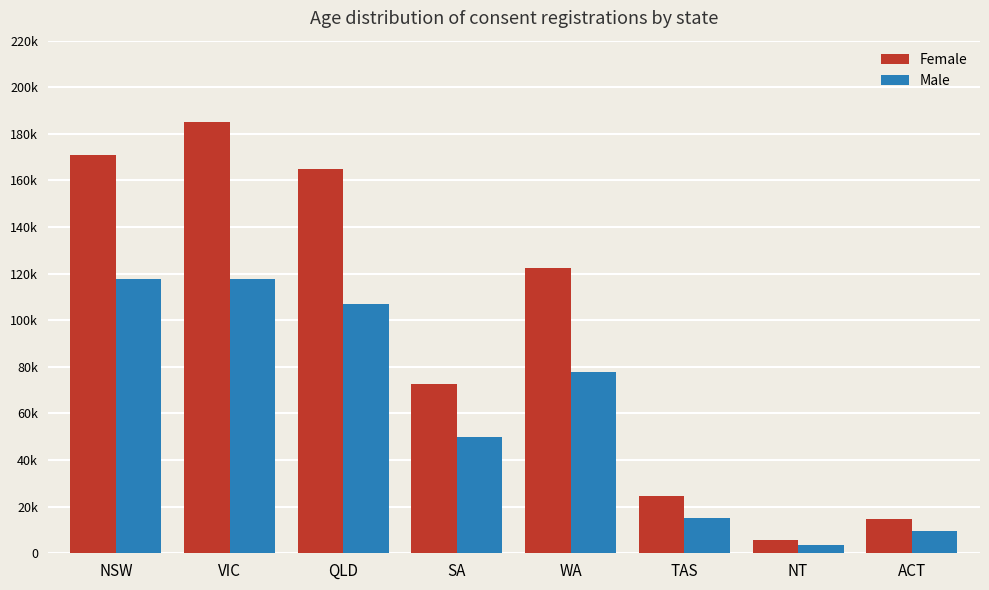

What is the value of the Female bar at the 4th from the left?

72627